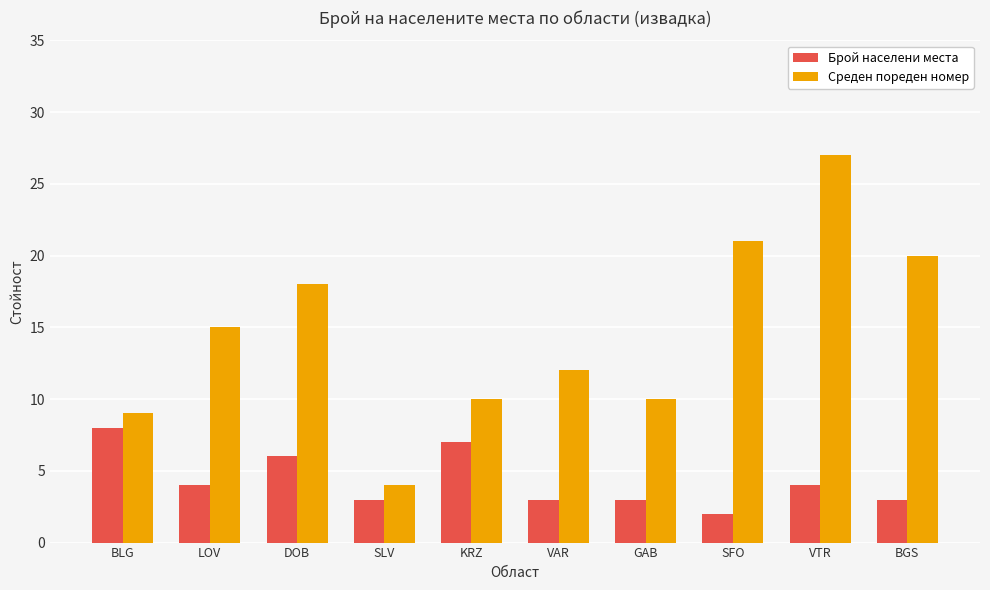

The value of Брой населени места at BGS is 3. True or false?

True